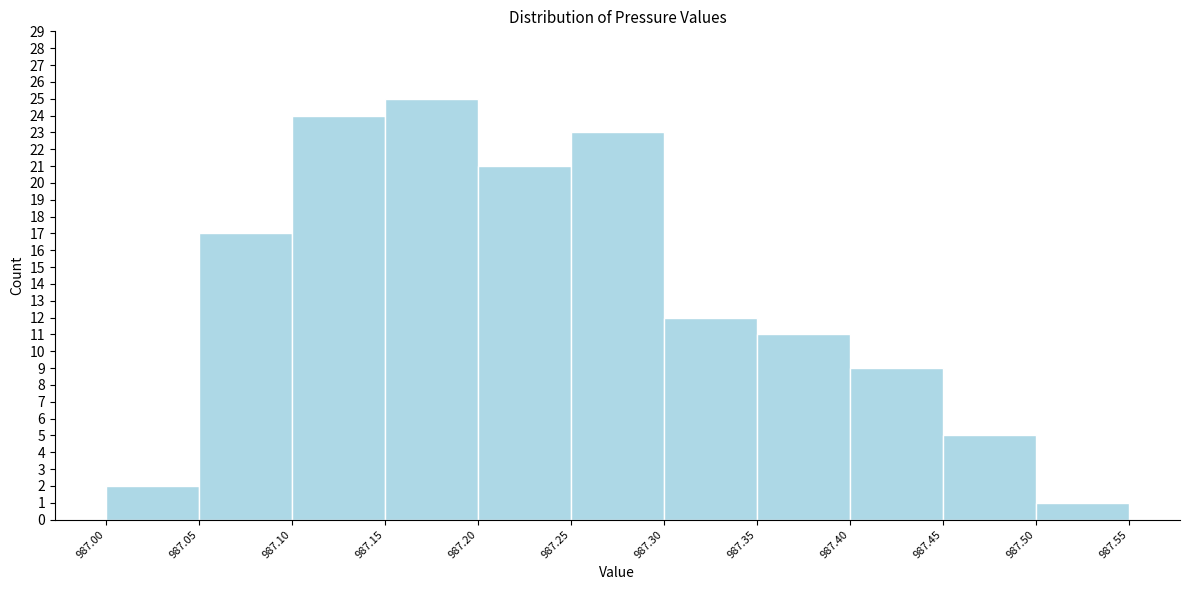

What is the height of the bar covering 987.45 to 987.50 on the x-axis? The values are not printed on the chart, so give them approximately, as read against the axis.

5